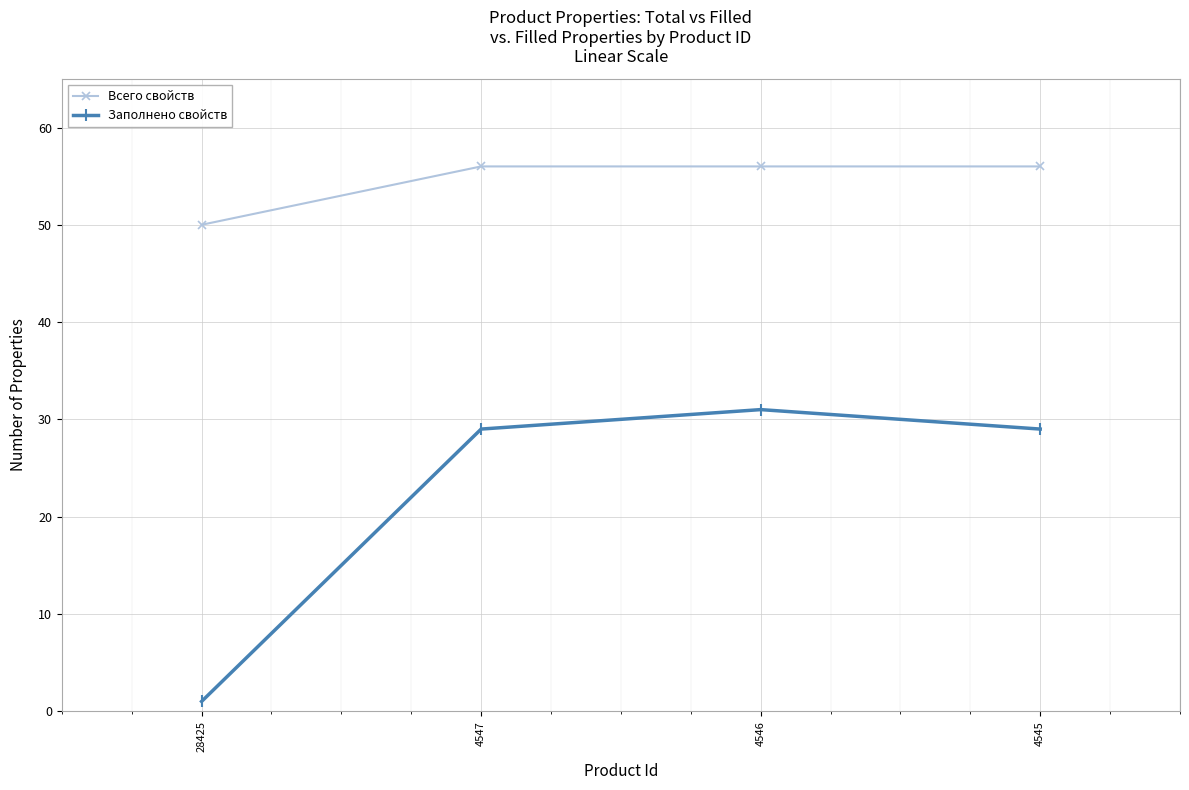

True or false: Всего свойств and Заполнено свойств cross at least once.

False